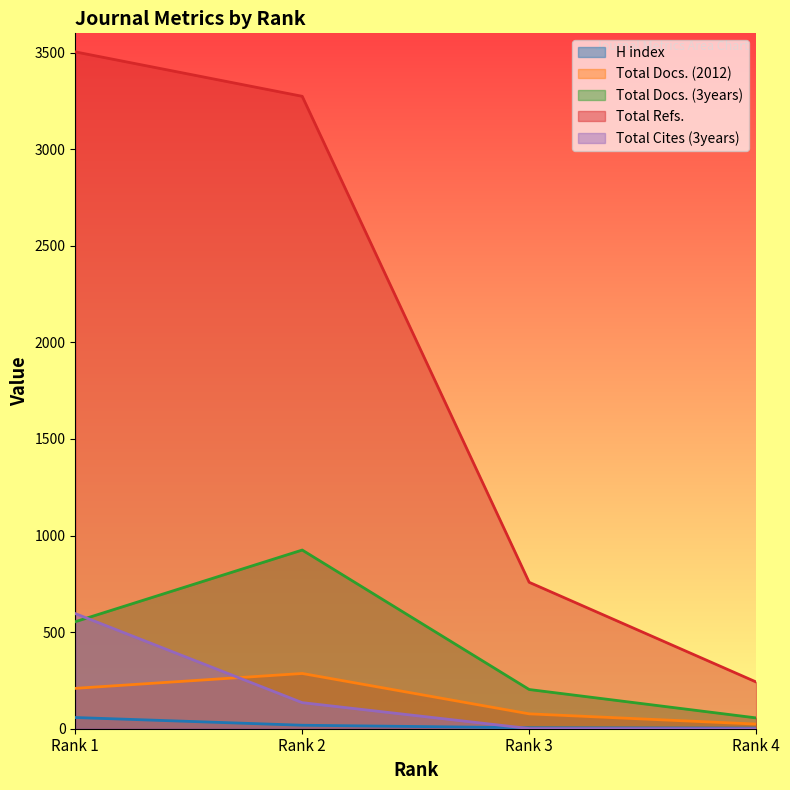

Does the chart have visible grid lines?

No